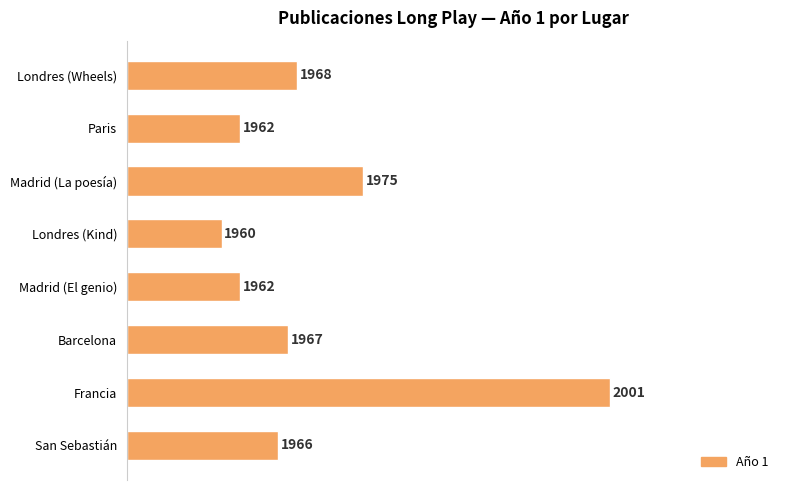

Are the bars horizontal?

Yes